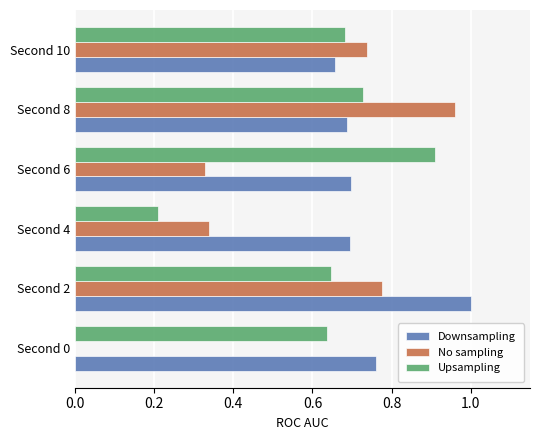

Which series has the largest total across all categories?

Downsampling